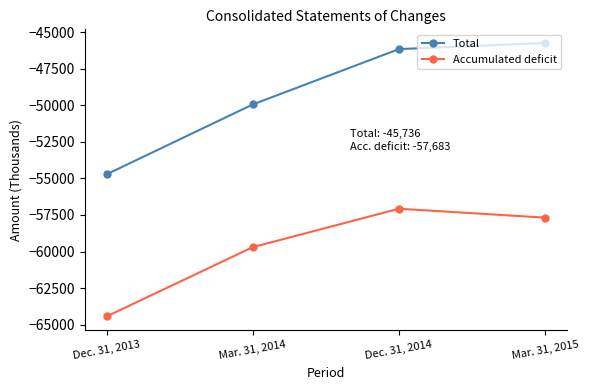

What is the approximate value of Total at Dec. 31, 2014?

-46153